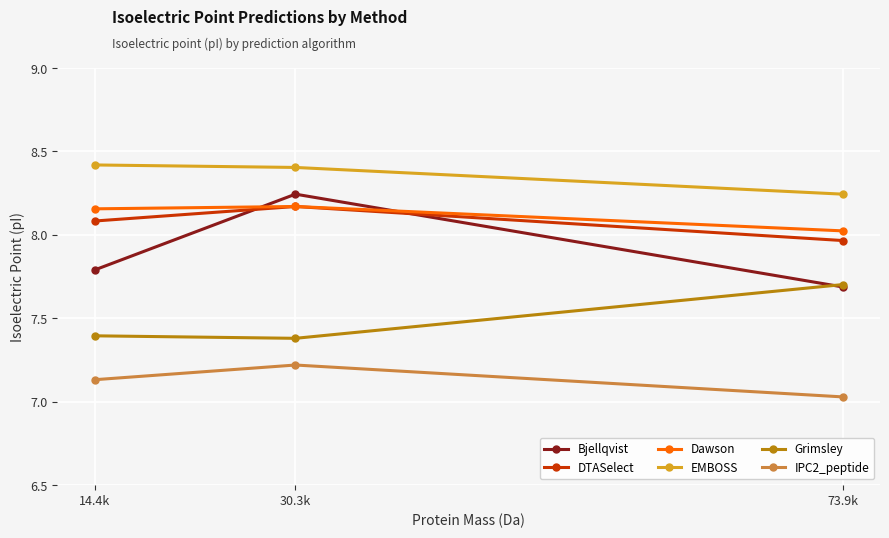

True or false: Grimsley has a value of 7.4 at 30.3k.

True